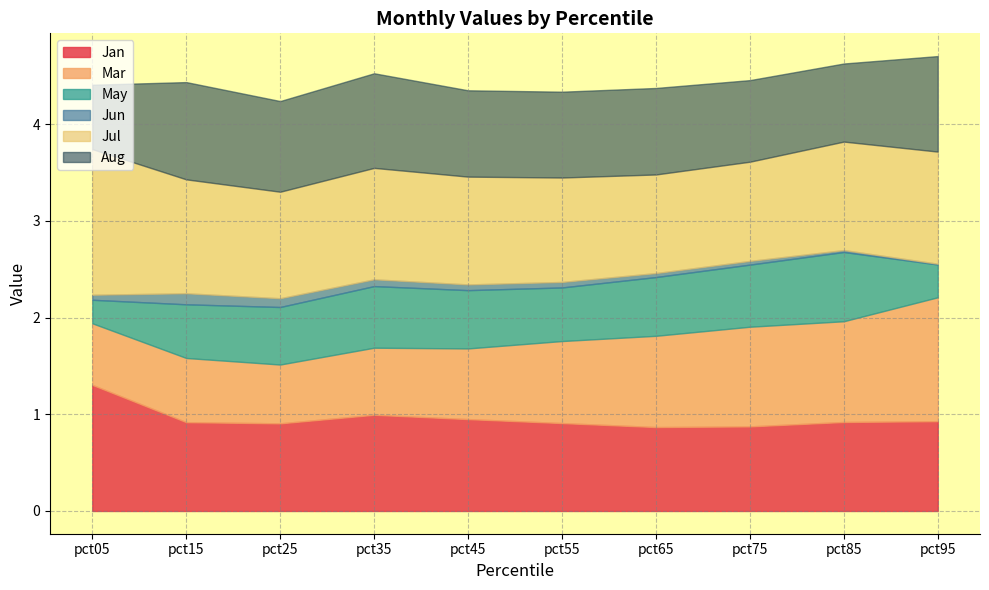

Does the chart have visible grid lines?

Yes